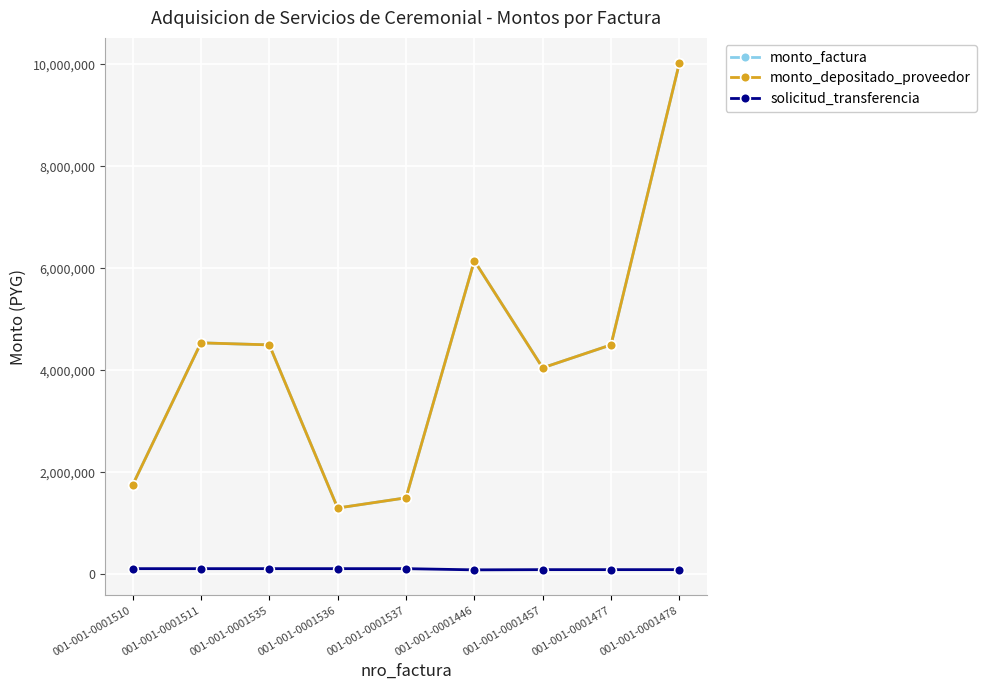

What is the label of the 7th point from the left?

001-001-0001457